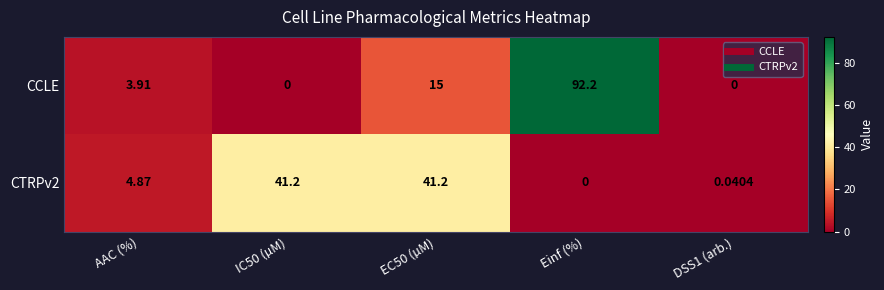

At which category is the sum across all series the highest?

Einf (%)